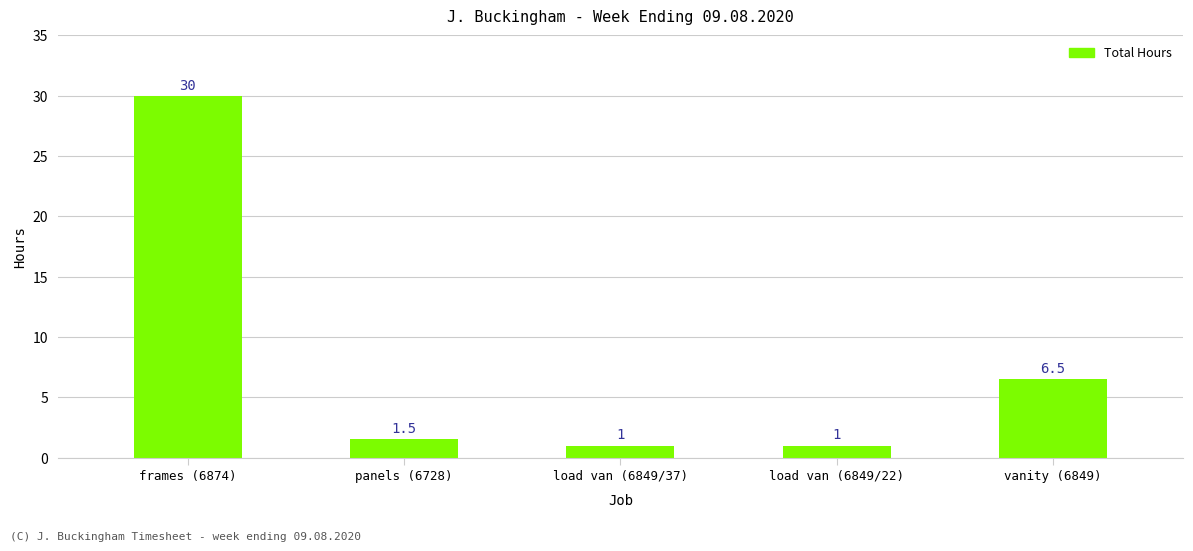

Approximately how many times larger is the value at load van (6849/22) compared to panels (6728)?

0.7